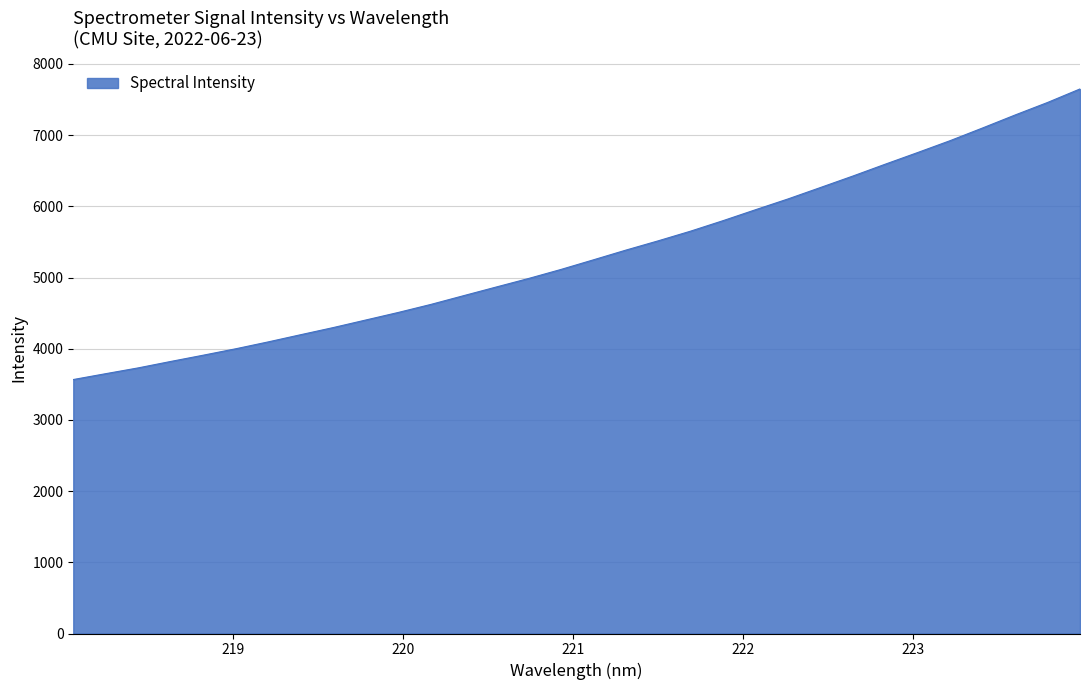

What is the minimum value shown in the chart?

3567.1